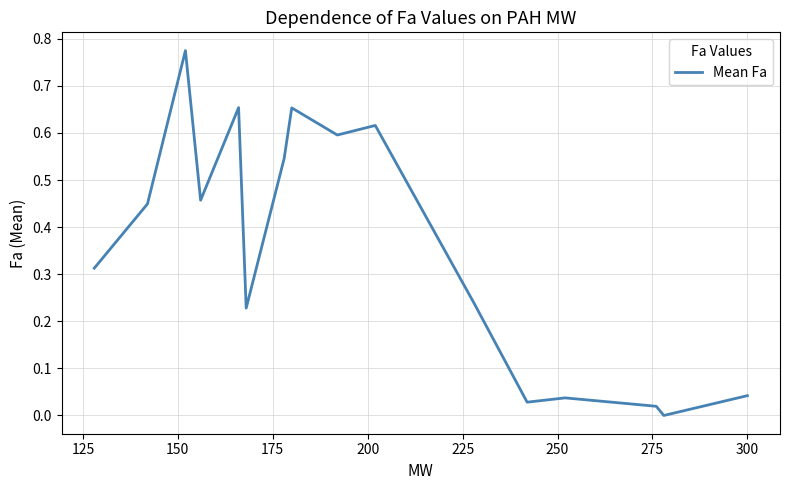

Does the chart display data point markers on the line(s)?

No